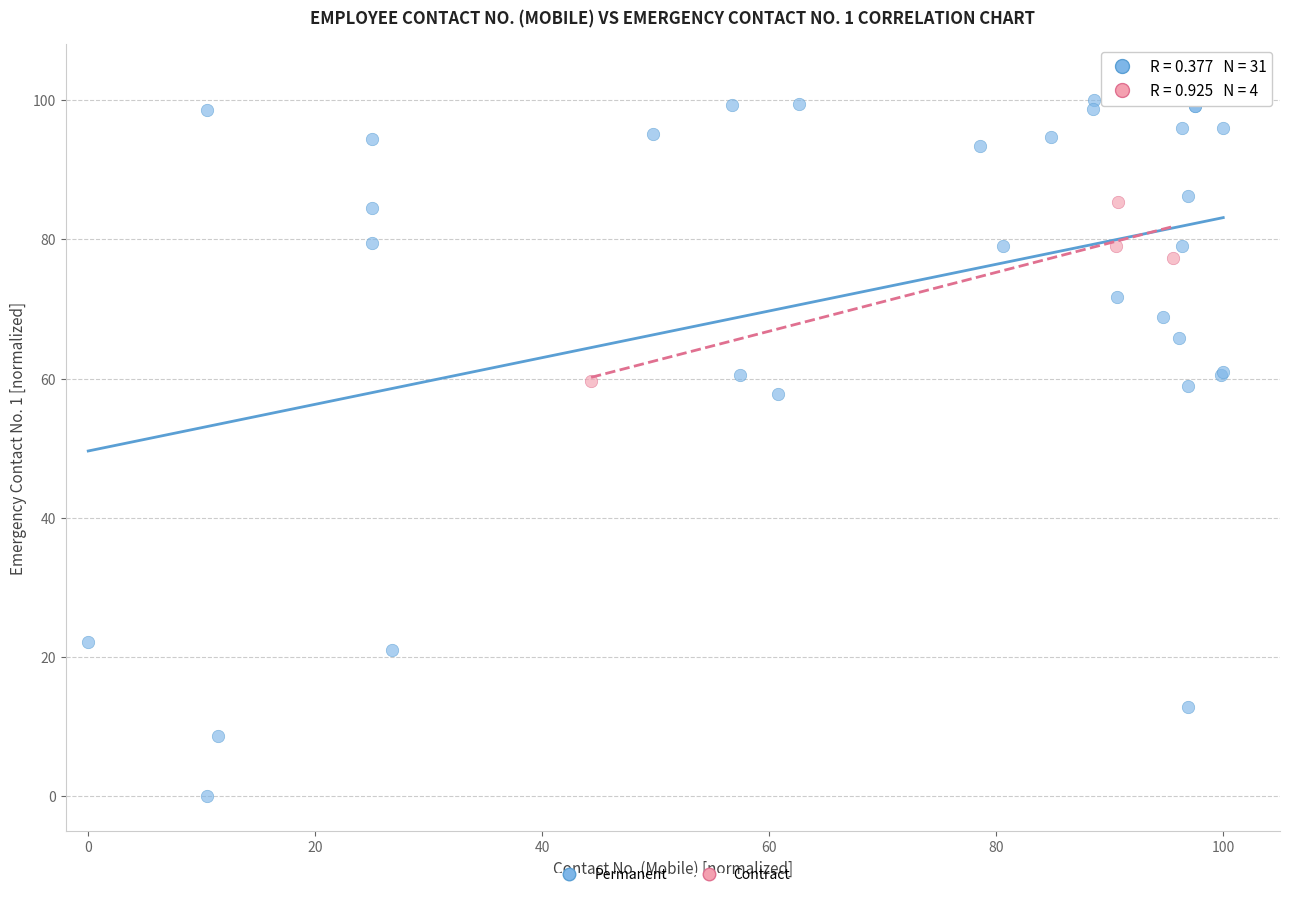

Which series has the largest Y range (max minus min)?

Permanent